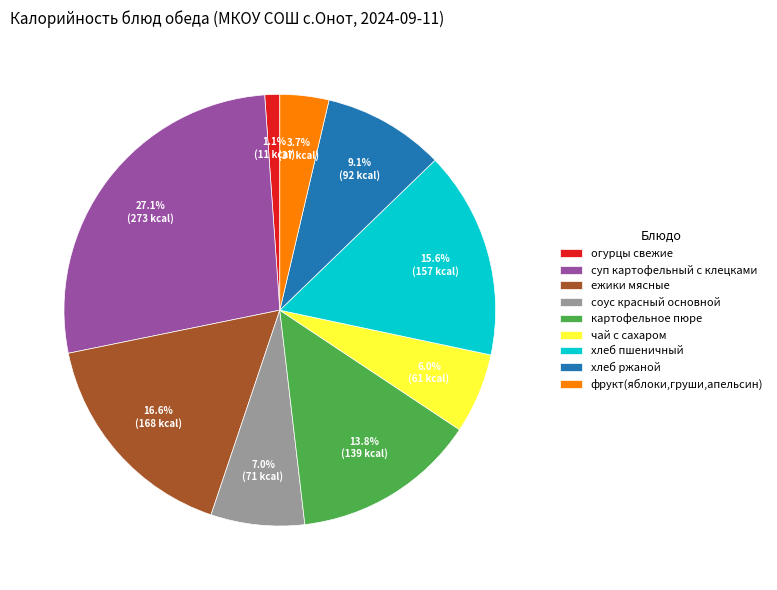

To the nearest percent, what is the average slice percentage?

11%